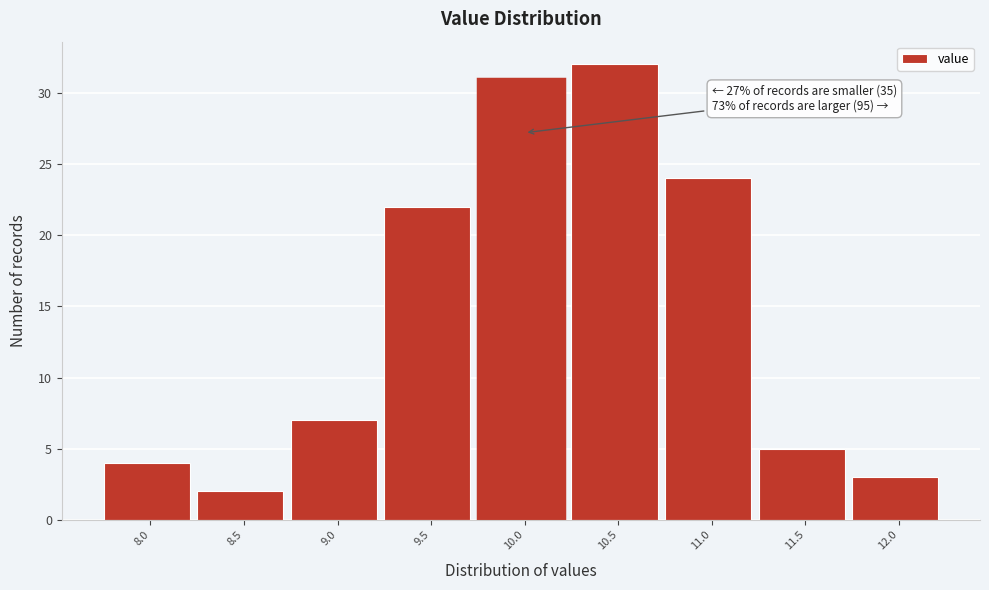

Reading right to left, list all the values displayed in this chart.

3	5	24	32	31	22	7	2	4